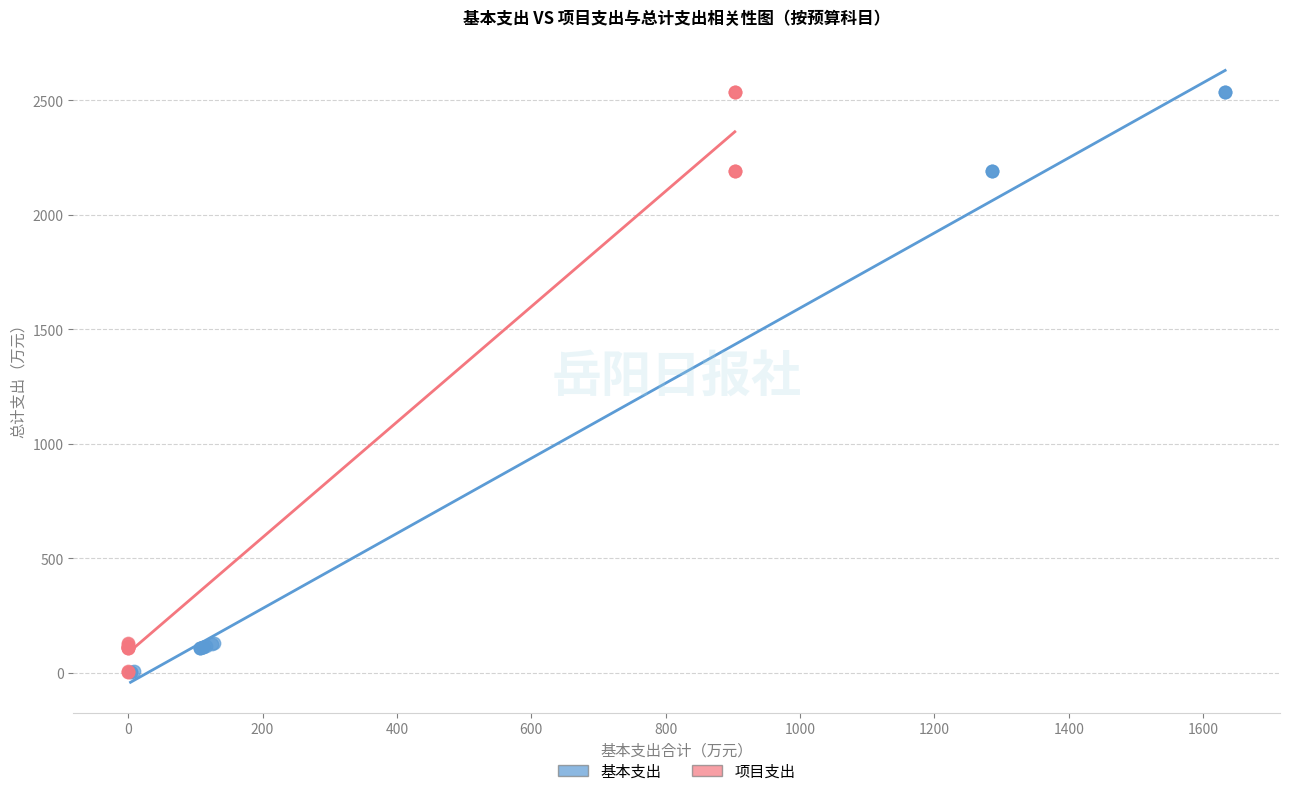

What are all the series names shown in the legend?

基本支出, 项目支出